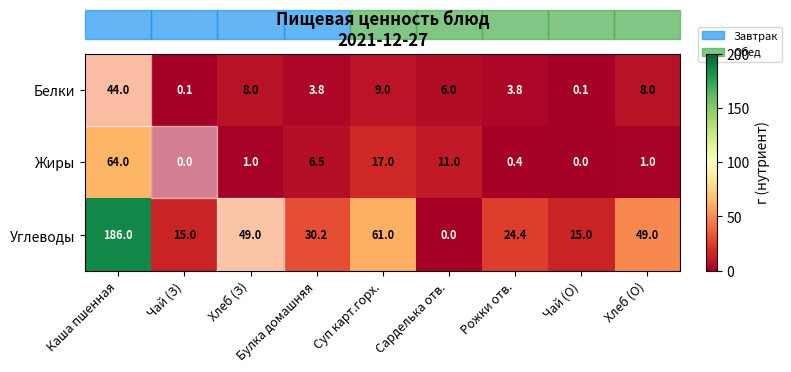

At Каша пшенная, list the series in order from smallest to largest.

Белки, Жиры, Углеводы